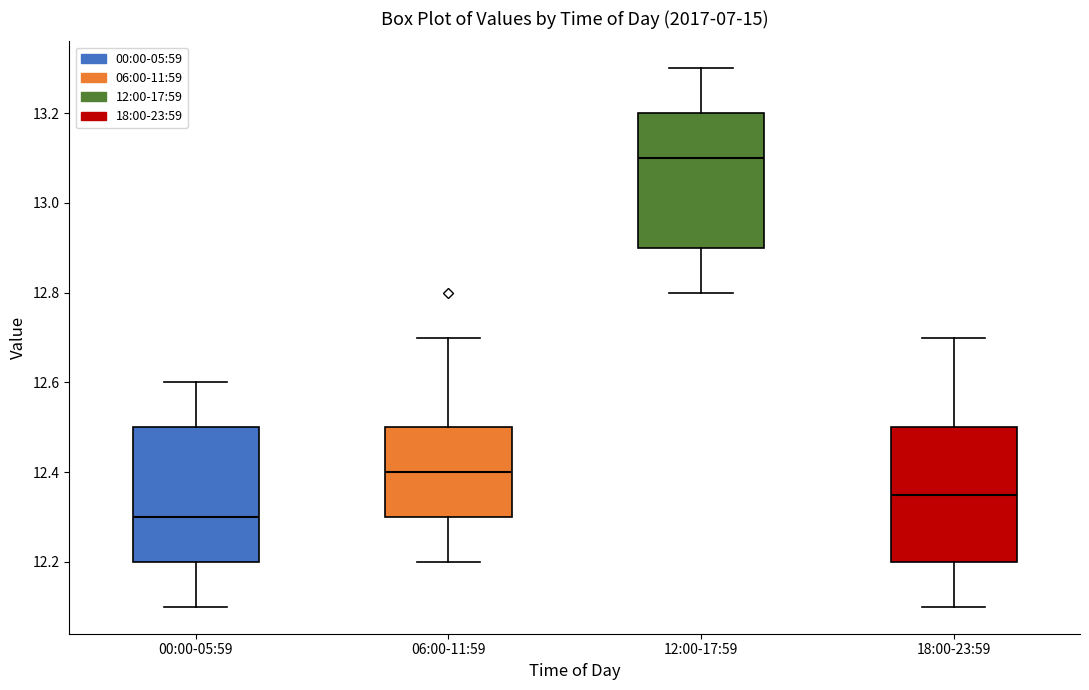

Reading left to right, transcribe this box plot: for each box, give where its median line is, the range the box spans, and where its two whiskers end, as read against the y-axis. The values are not printed on the chart, so give them approximately, as read against the axis.

00:00-05:59: median 12.30, box 12.20 to 12.50, whiskers 12.10 to 12.60
06:00-11:59: median 12.40, box 12.30 to 12.50, whiskers 12.20 to 12.70
12:00-17:59: median 13.10, box 12.90 to 13.20, whiskers 12.80 to 13.30
18:00-23:59: median 12.36, box 12.20 to 12.50, whiskers 12.10 to 12.70